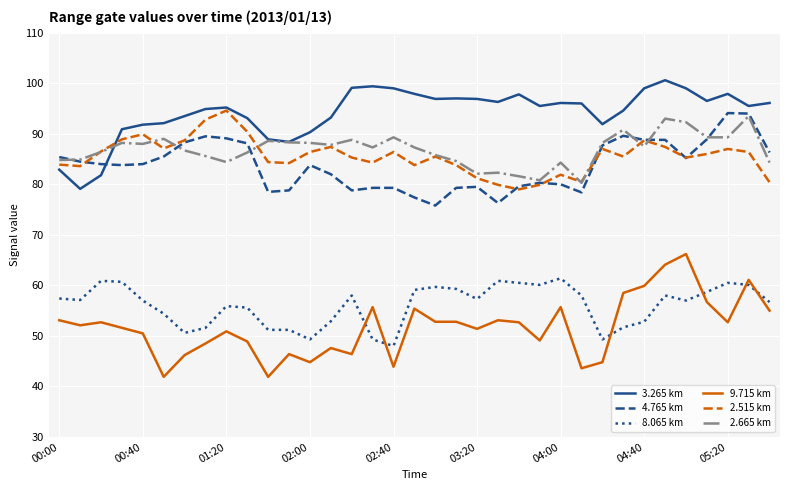

What is the smallest value displayed?

41.9